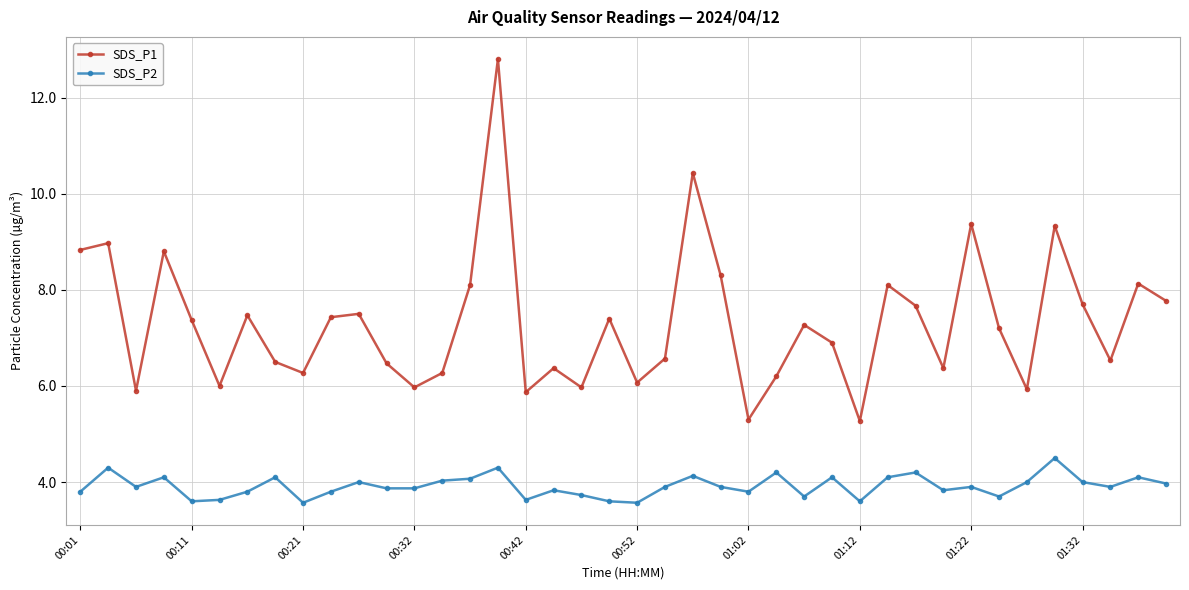

At how many categories does at least one series exceed 11?

1